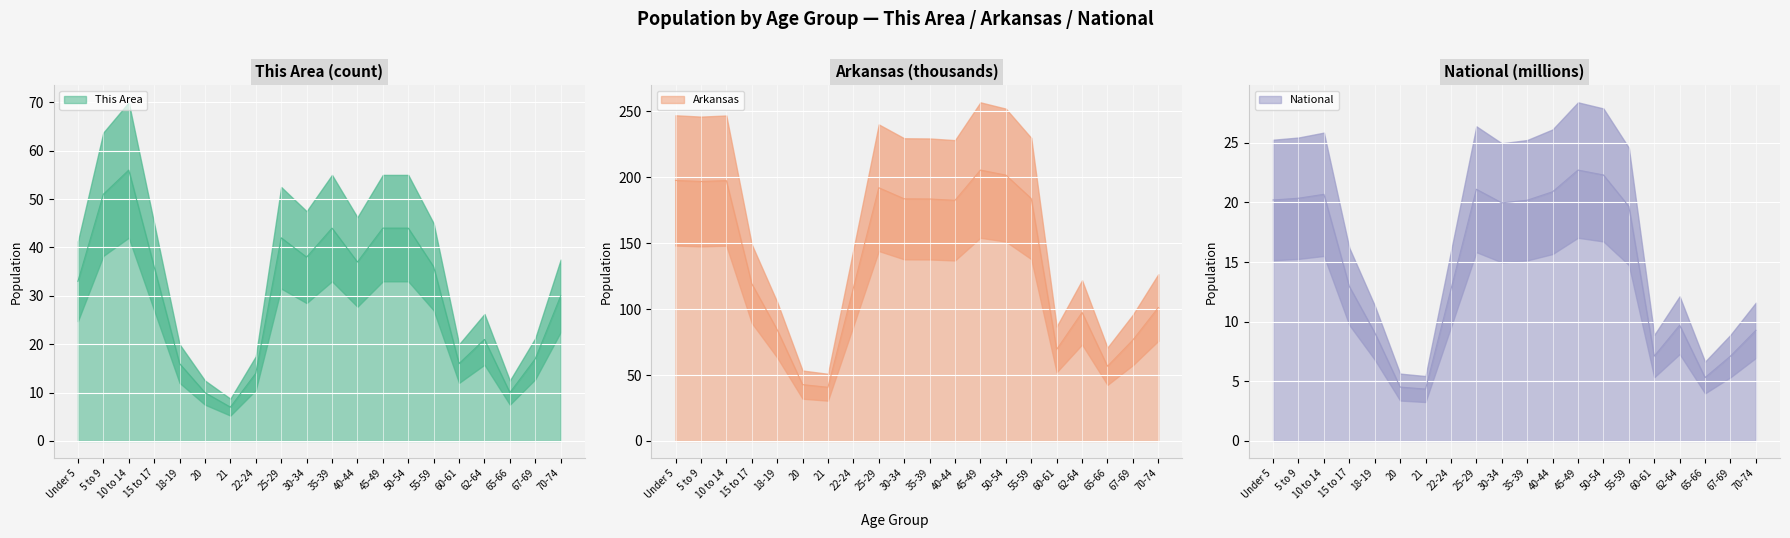

True or false: National has a value of 20.2 at Under 5.

True